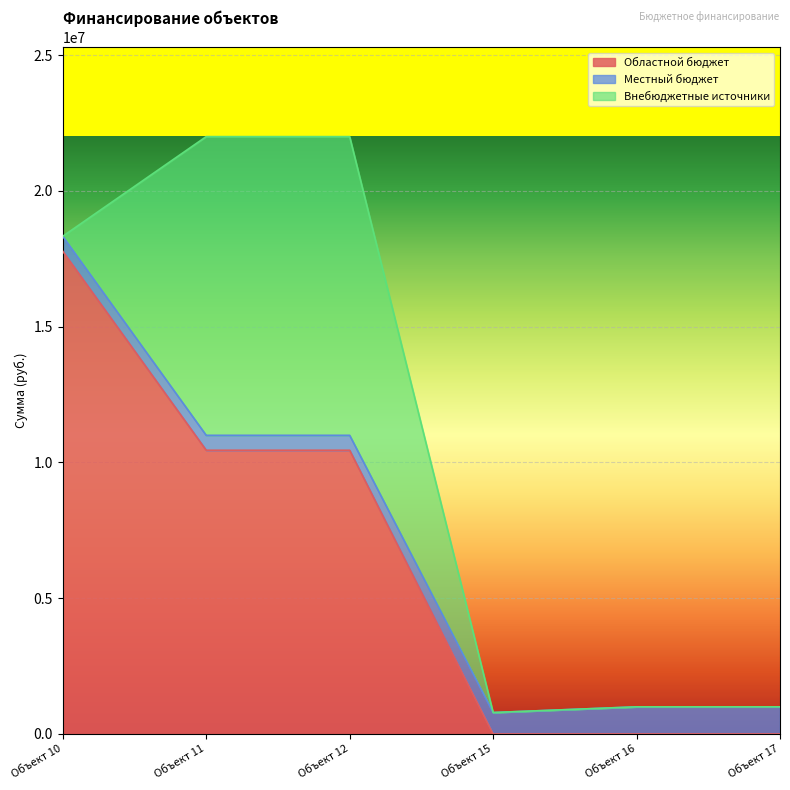

Which series has the largest range (max minus min)?

Областной бюджет